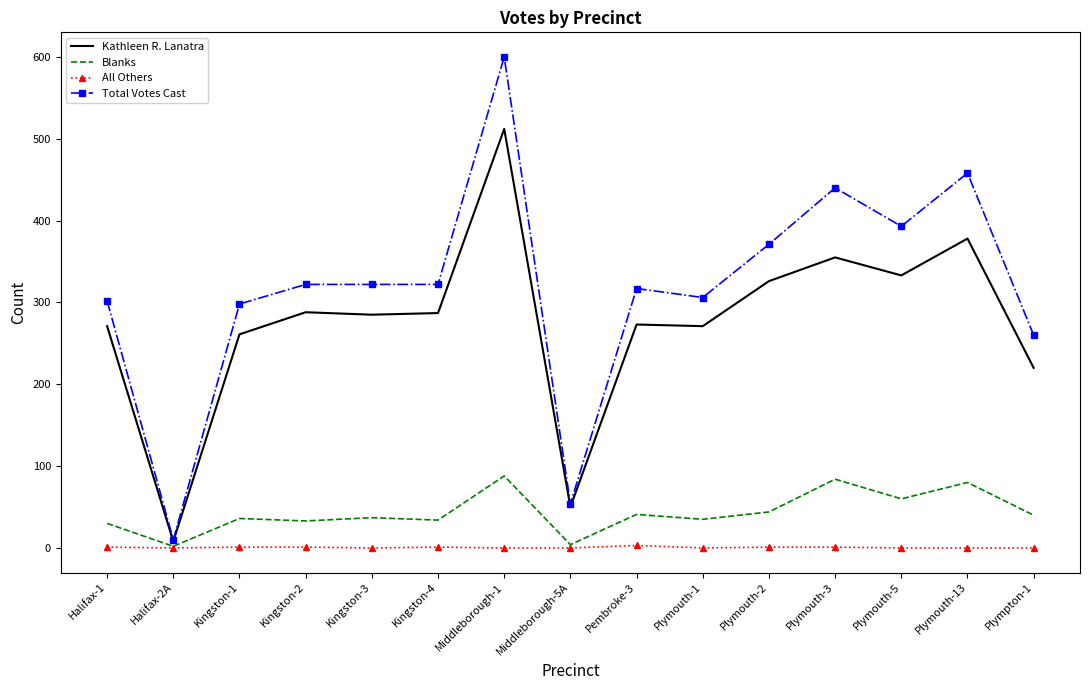

At which category does the chart reach its peak across all series?

Middleborough-1